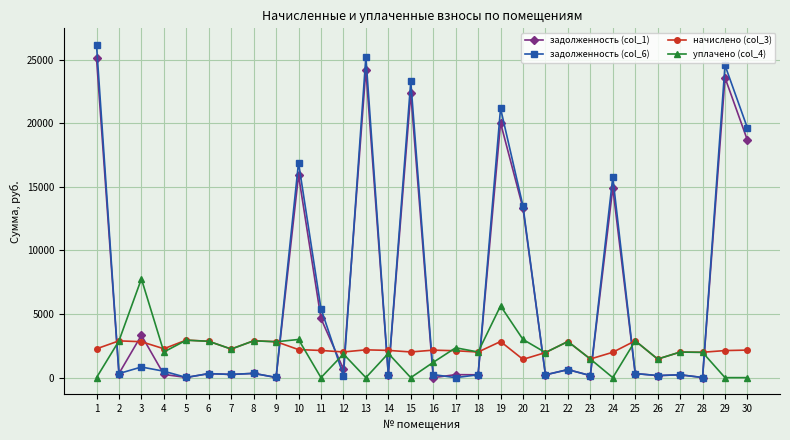

Is the value of задолженность (col_1) at 16 greater than the value of уплачено (col_4) at 17?

No